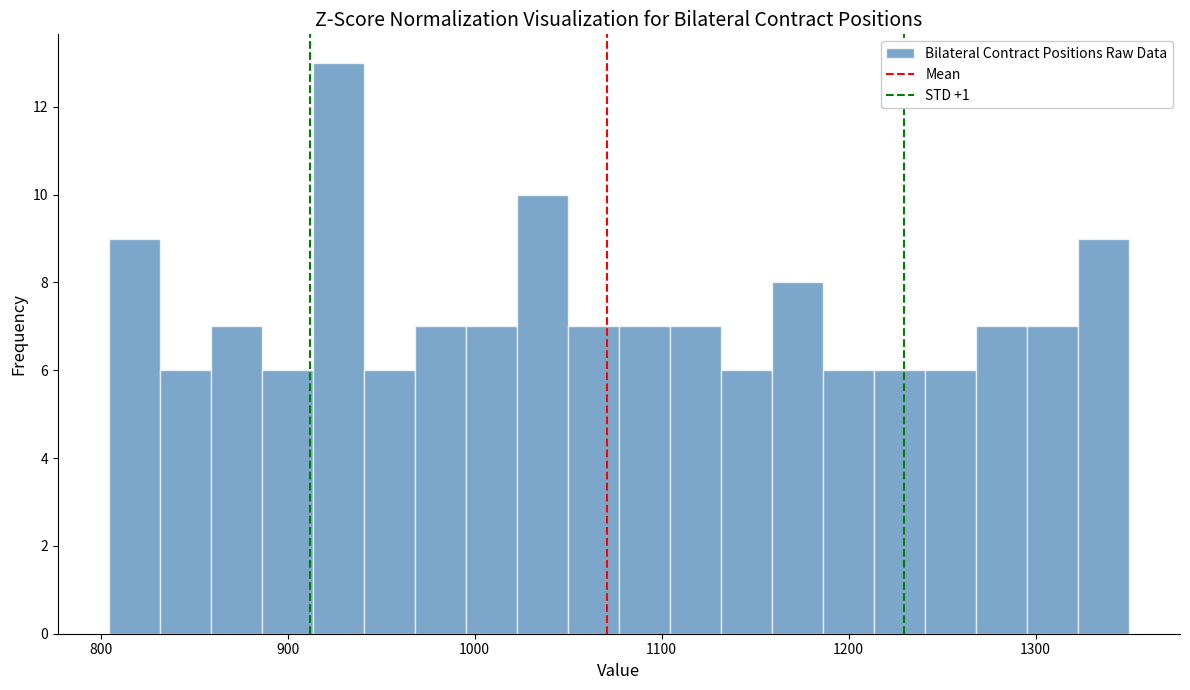

Read against the x-axis, roughly where is the centre of the tallest bar?

930